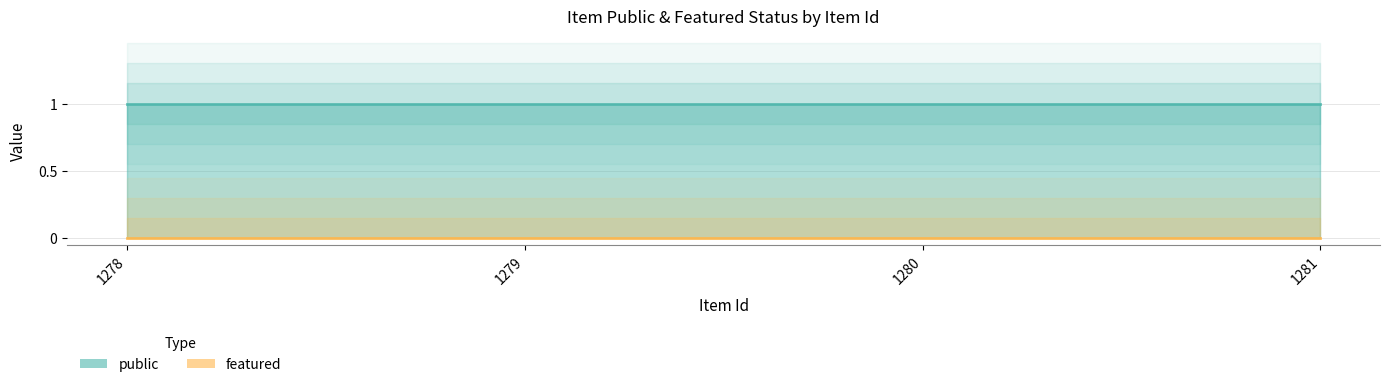

At which label does featured reach its minimum?

1278